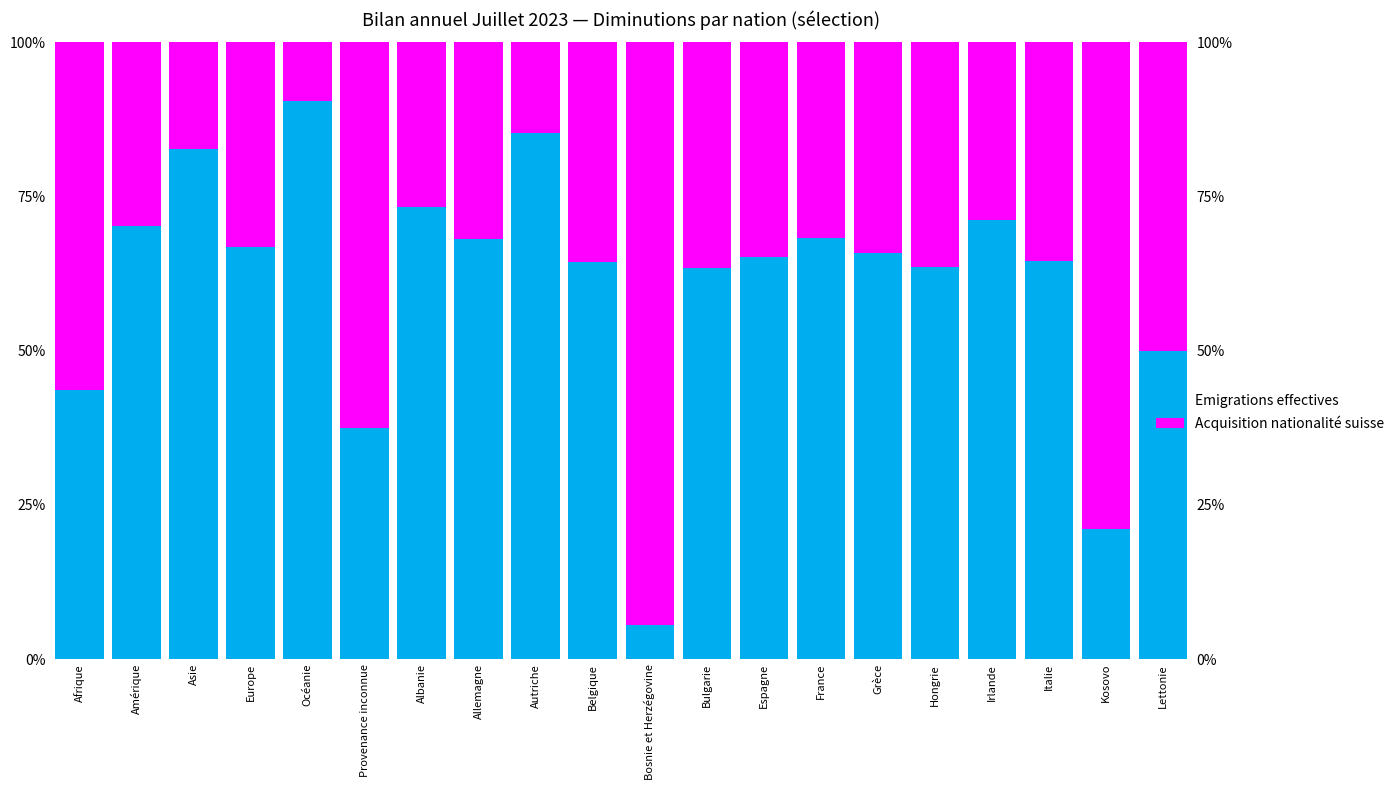

The Emigrations effectives series shows 0.7 at Lettonie. True or false?

False